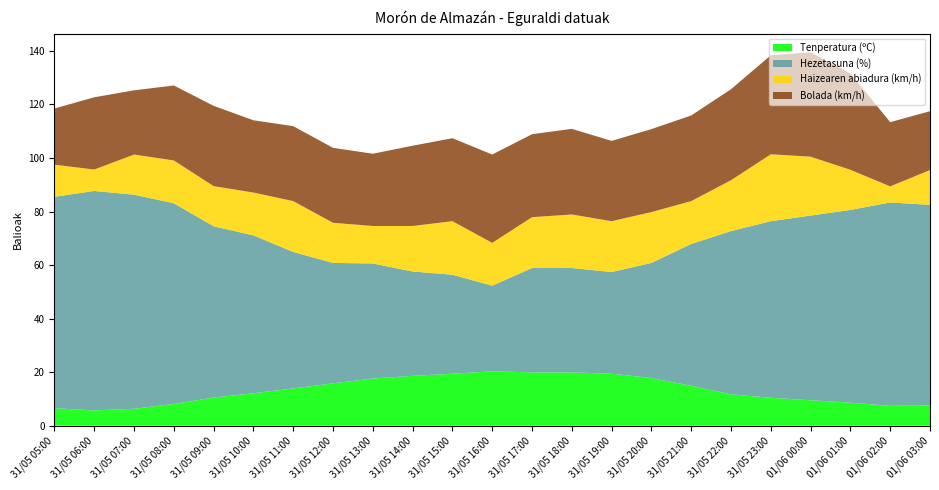

Reading left to right, list all the values displayed in this chart.

Tenperatura (ºC): 31/05 05:00=6.5	31/05 06:00=5.7	31/05 07:00=6.3	31/05 08:00=8.1	31/05 09:00=10.5	31/05 10:00=12.1	31/05 11:00=13.9	31/05 12:00=15.8	31/05 13:00=17.6	31/05 14:00=18.6	31/05 15:00=19.4	31/05 16:00=20.3	31/05 17:00=19.9	31/05 18:00=19.9	31/05 19:00=19.4	31/05 20:00=17.8	31/05 21:00=14.9	31/05 22:00=11.7	31/05 23:00=10.4	01/06 00:00=9.5	01/06 01:00=8.6	01/06 02:00=7.4	01/06 03:00=7.5
Hezetasuna (%): 31/05 05:00=79.0	31/05 06:00=82.0	31/05 07:00=80.0	31/05 08:00=75.0	31/05 09:00=64.0	31/05 10:00=59.0	31/05 11:00=51.0	31/05 12:00=45.0	31/05 13:00=43.0	31/05 14:00=39.0	31/05 15:00=37.0	31/05 16:00=32.0	31/05 17:00=39.0	31/05 18:00=39.0	31/05 19:00=38.0	31/05 20:00=43.0	31/05 21:00=53.0	31/05 22:00=61.0	31/05 23:00=66.0	01/06 00:00=69.0	01/06 01:00=72.0	01/06 02:00=76.0	01/06 03:00=75.0
Haizearen abiadura (km/h): 31/05 05:00=12.0	31/05 06:00=8.0	31/05 07:00=15.0	31/05 08:00=16.0	31/05 09:00=15.0	31/05 10:00=16.0	31/05 11:00=19.0	31/05 12:00=15.0	31/05 13:00=14.0	31/05 14:00=17.0	31/05 15:00=20.0	31/05 16:00=16.0	31/05 17:00=19.0	31/05 18:00=20.0	31/05 19:00=19.0	31/05 20:00=19.0	31/05 21:00=16.0	31/05 22:00=19.0	31/05 23:00=25.0	01/06 00:00=22.0	01/06 01:00=15.0	01/06 02:00=6.0	01/06 03:00=13.0
Bolada (km/h): 31/05 05:00=21.0	31/05 06:00=27.0	31/05 07:00=24.0	31/05 08:00=28.0	31/05 09:00=30.0	31/05 10:00=27.0	31/05 11:00=28.0	31/05 12:00=28.0	31/05 13:00=27.0	31/05 14:00=30.0	31/05 15:00=31.0	31/05 16:00=33.0	31/05 17:00=31.0	31/05 18:00=32.0	31/05 19:00=30.0	31/05 20:00=31.0	31/05 21:00=32.0	31/05 22:00=34.0	31/05 23:00=37.0	01/06 00:00=39.0	01/06 01:00=36.0	01/06 02:00=24.0	01/06 03:00=22.0